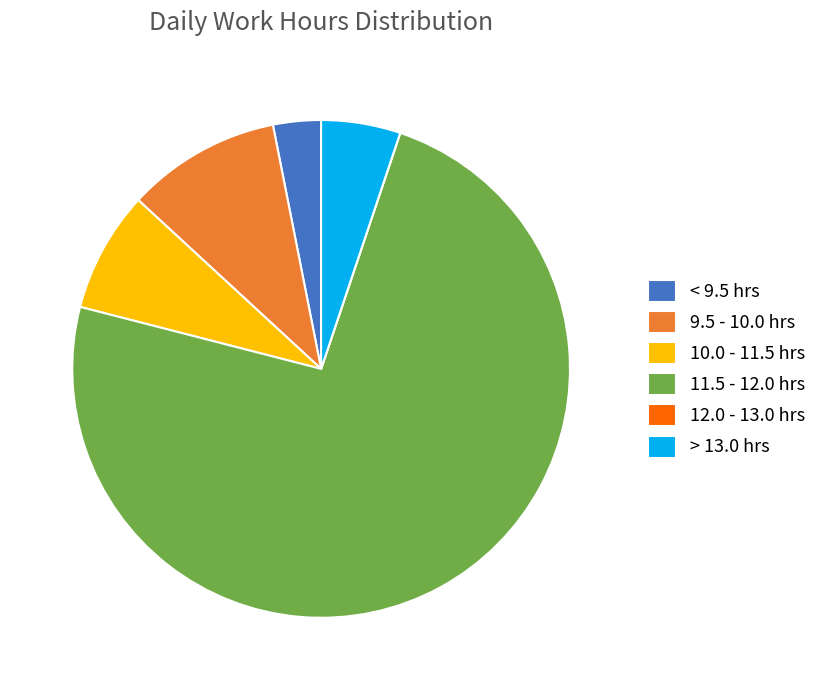

The 10.0 - 11.5 hrs slice represents 1% of the pie. True or false?

False